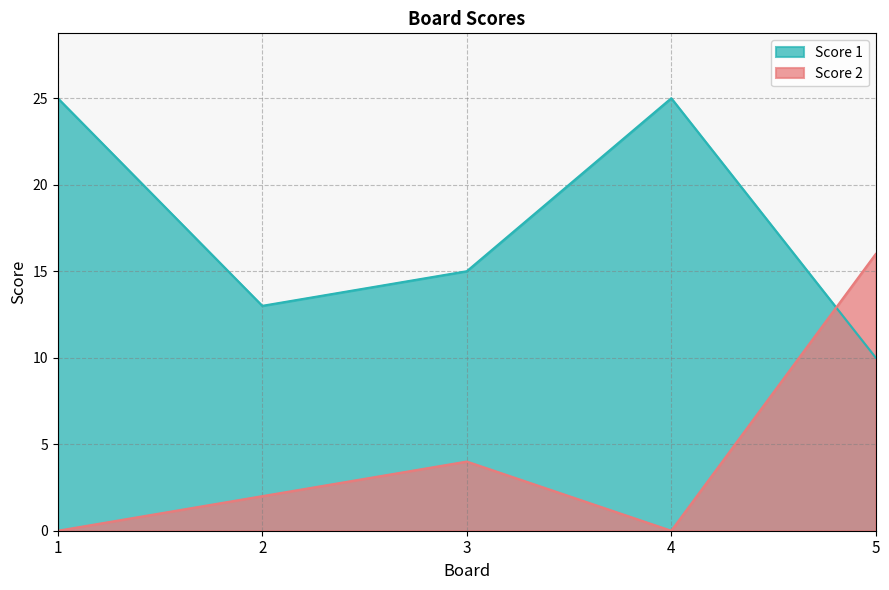

Is it true that Score 1 equals 25 at 4?

True